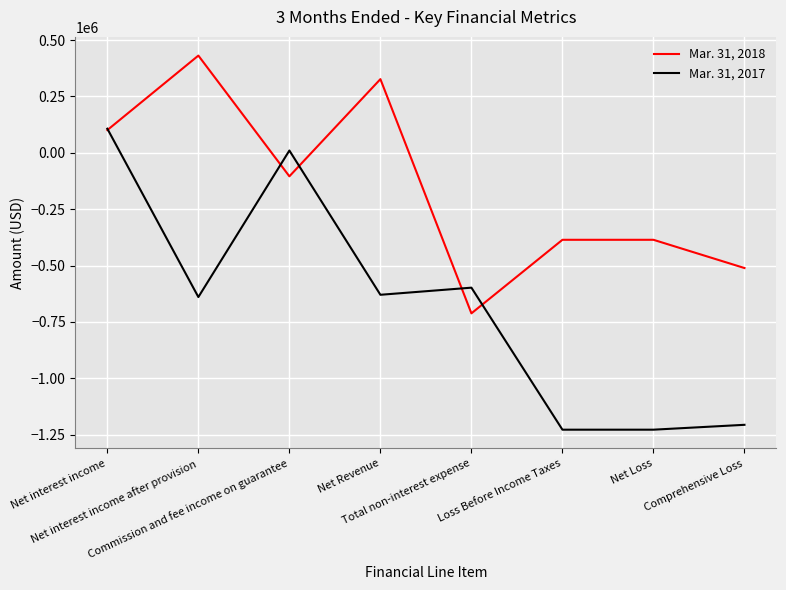

True or false: Mar. 31, 2017 and Mar. 31, 2018 cross at least once.

True